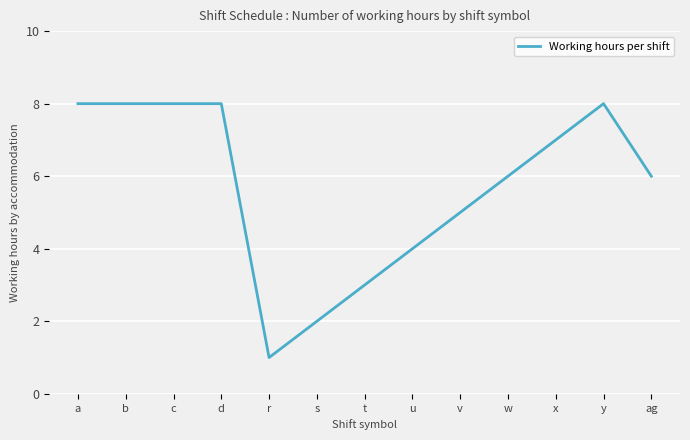

Reading left to right, transcribe all the data shown in this chart.

a=8	b=8	c=8	d=8	r=1	s=2	t=3	u=4	v=5	w=6	x=7	y=8	ag=6